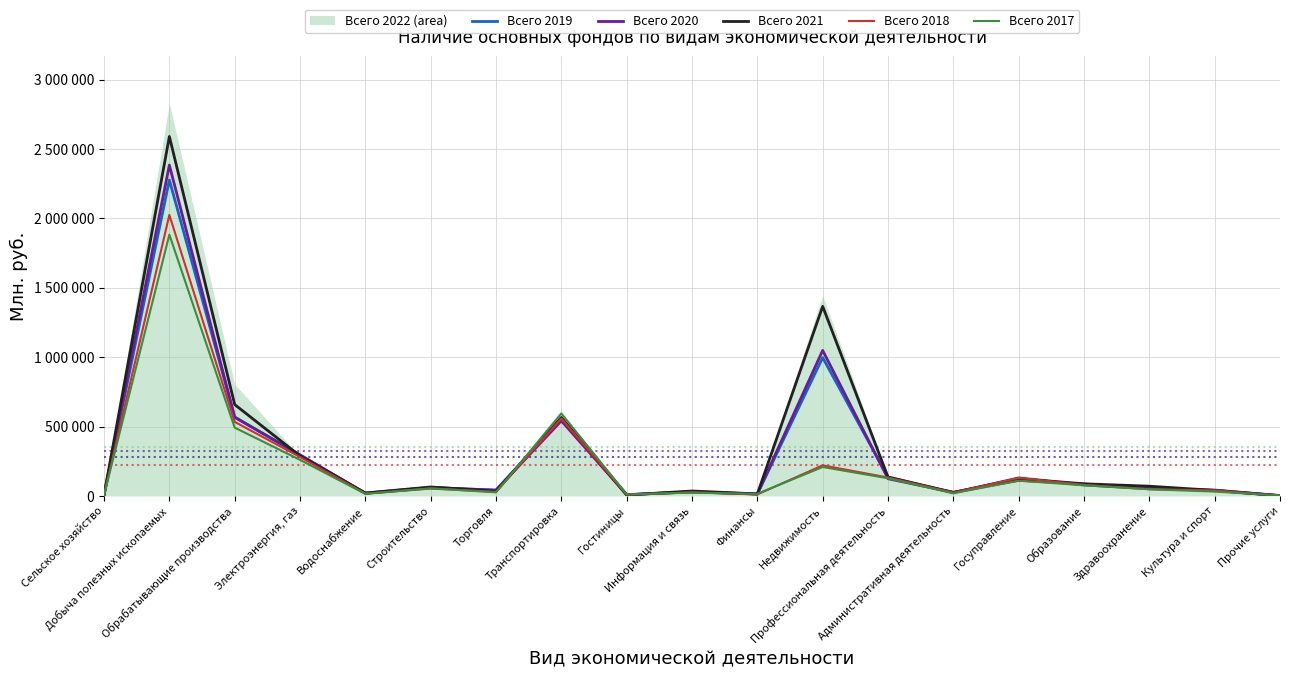

Reading left to right, list all the values displayed in this chart.

Всего 2019: 6689	2276593	569228	294155	20160	59387	43097	558077	9792	29420	14029	997284	135199	23599	129538	79229	54513	42985	3179
Всего 2020: 6740	2384017	566653	297049	20156	61864	41218	541633	8976	31010	15033	1048775	124477	26295	112666	86402	55406	40199	2850
Всего 2021: 6335	2589780	658764	288750	21538	64926	34557	565860	7566	36085	14908	1366069	136970	26031	125022	87842	70671	40438	2096
Всего 2018: 7014	2024841	533937	281211	17198	53516	30355	558551	9293	25764	11380	221033	133038	24033	130410	80540	48797	40630	2306
Всего 2017: 6186	1882701	492476	260500	15450	55584	26440	595056	11549	24825	15746	208919	127531	19811	110813	77176	48399	31833	3840